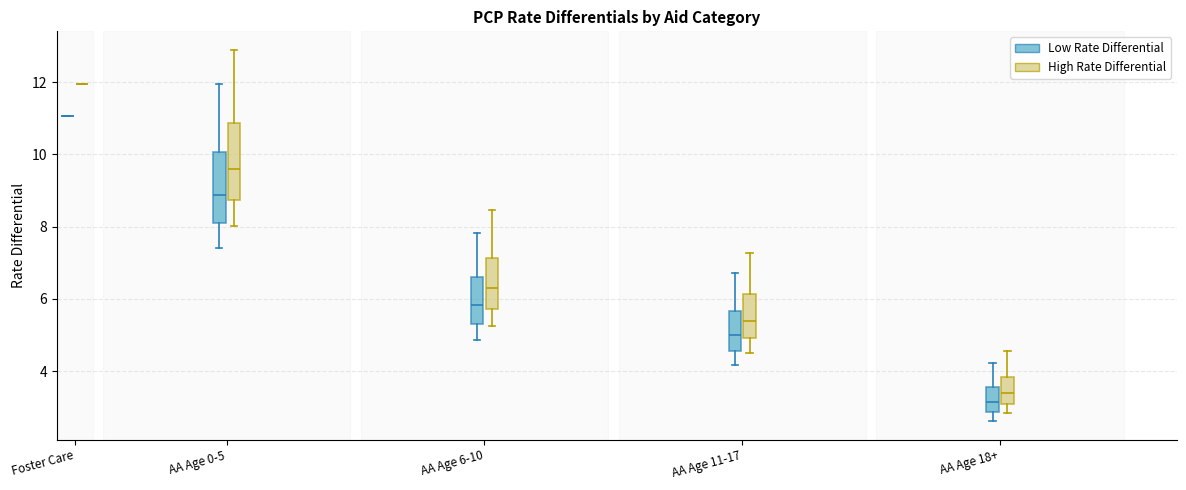

Reading left to right, transcribe this box plot: for each box, give where its median line is, the range the box spans, and where its two whiskers end, as read against the y-axis. The values are not printed on the chart, so give them approximately, as read against the axis.

Foster Care (Low Rate Differential): box collapsed to a line at 11.0, whiskers 11.0 to 11.0
Foster Care (High Rate Differential): box collapsed to a line at 12.0, whiskers 12.0 to 12.0
AA Age 0-5 (Low Rate Differential): median 8.8, box 8.0 to 10.0, whiskers 7.4 to 12.0
AA Age 0-5 (High Rate Differential): median 9.6, box 8.8 to 10.8, whiskers 8.0 to 12.8
AA Age 6-10 (Low Rate Differential): median 5.8, box 5.4 to 6.6, whiskers 4.8 to 7.8
AA Age 6-10 (High Rate Differential): median 6.2, box 5.8 to 7.2, whiskers 5.2 to 8.4
AA Age 11-17 (Low Rate Differential): median 5.0, box 4.6 to 5.6, whiskers 4.2 to 6.8
AA Age 11-17 (High Rate Differential): median 5.4, box 5.0 to 6.2, whiskers 4.6 to 7.2
AA Age 18+ (Low Rate Differential): median 3.2, box 2.8 to 3.6, whiskers 2.6 to 4.2
AA Age 18+ (High Rate Differential): median 3.4, box 3.0 to 3.8, whiskers 2.8 to 4.6